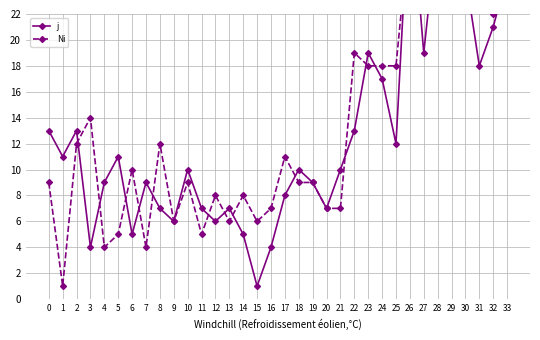

What is the difference between the j values at 10 and 29?

23